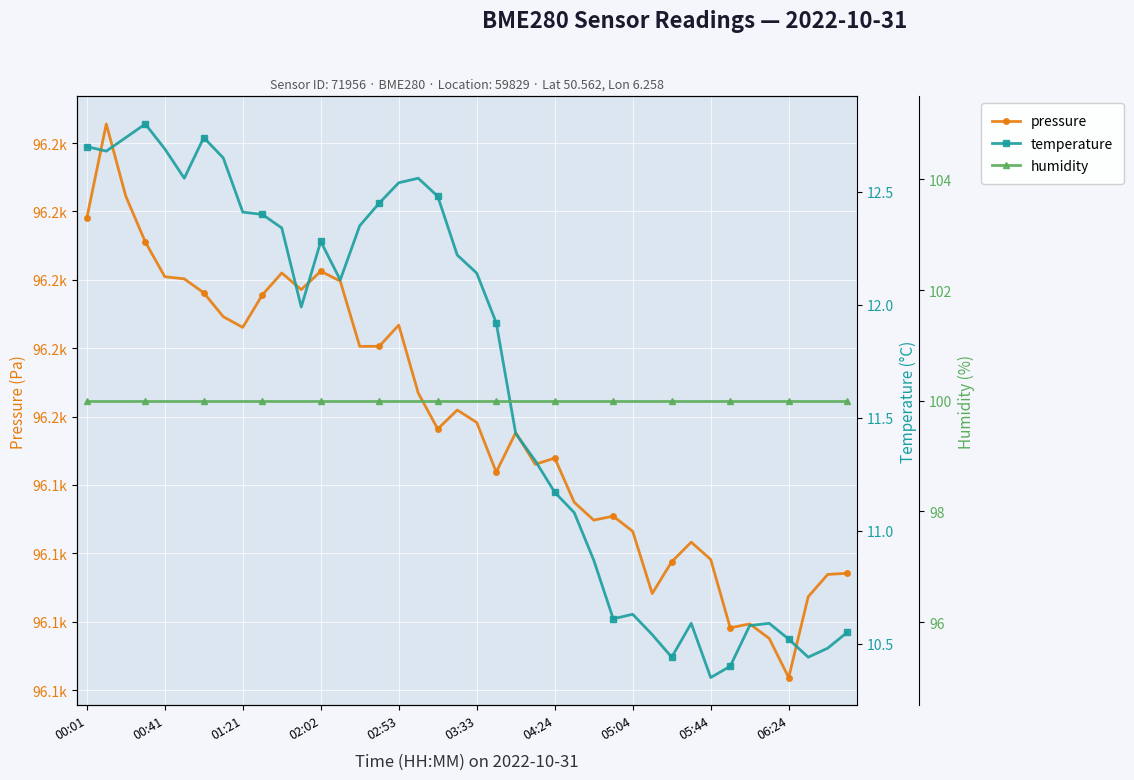

Where is pressure nearest to the value 96164?

19